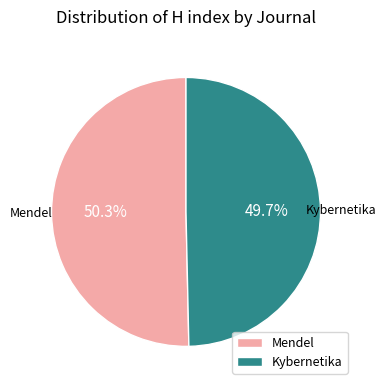

What percentage is NOT represented by Kybernetika?

50.3%